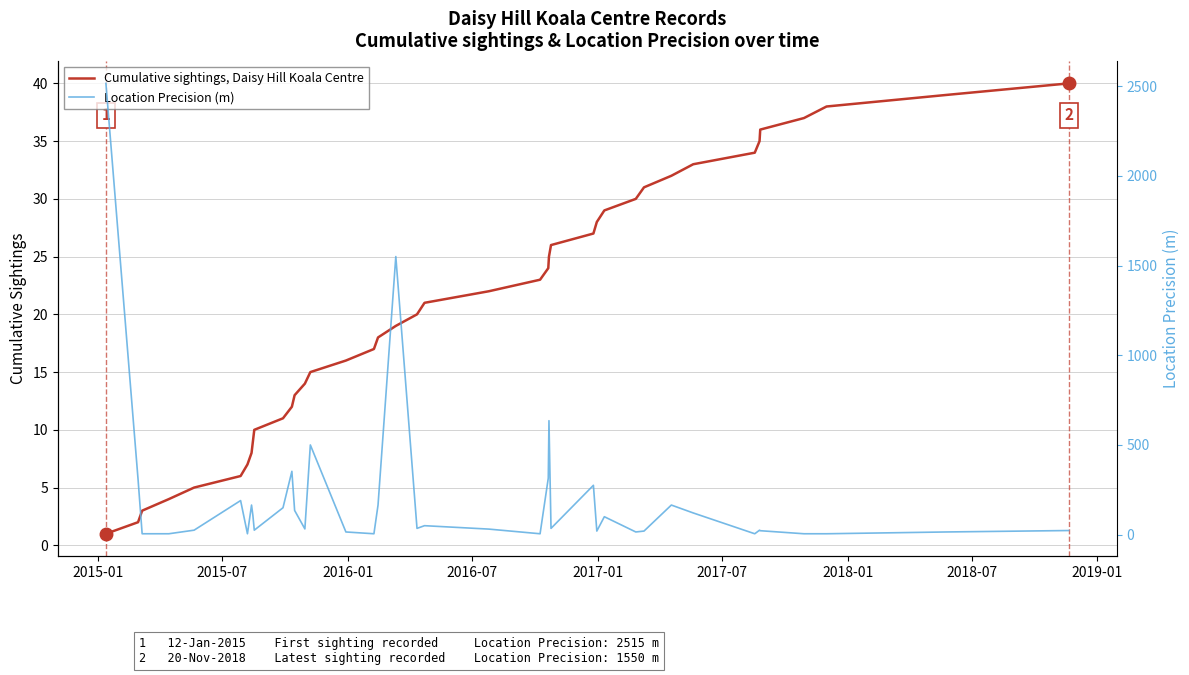

What is the highest value of the Cumulative sightings, Daisy Hill Koala Centre series?

40